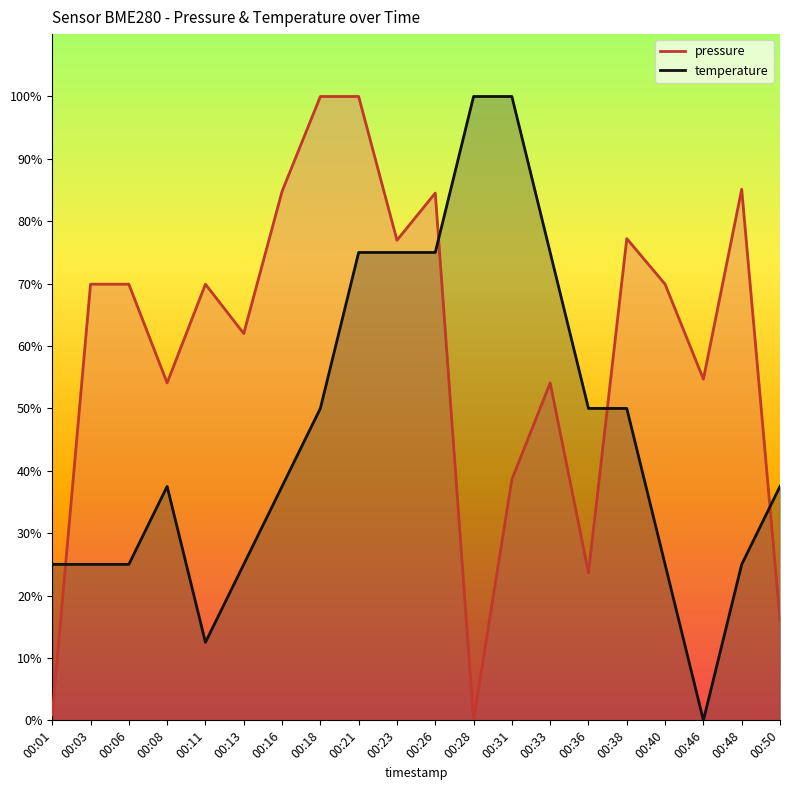

Between 00:01 and 00:48, which series saw the biggest shift?

pressure